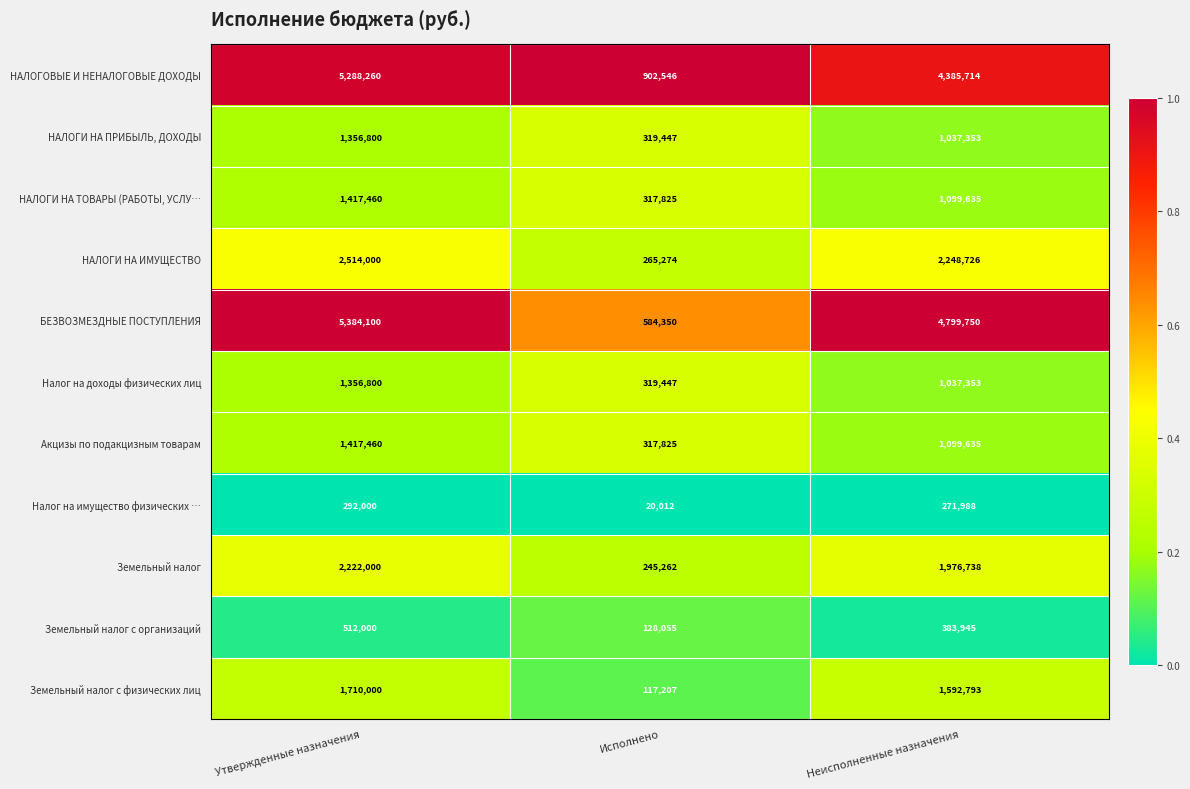

The value of Земельный налог с организаций at Неисполненные назначения is 559537. True or false?

False